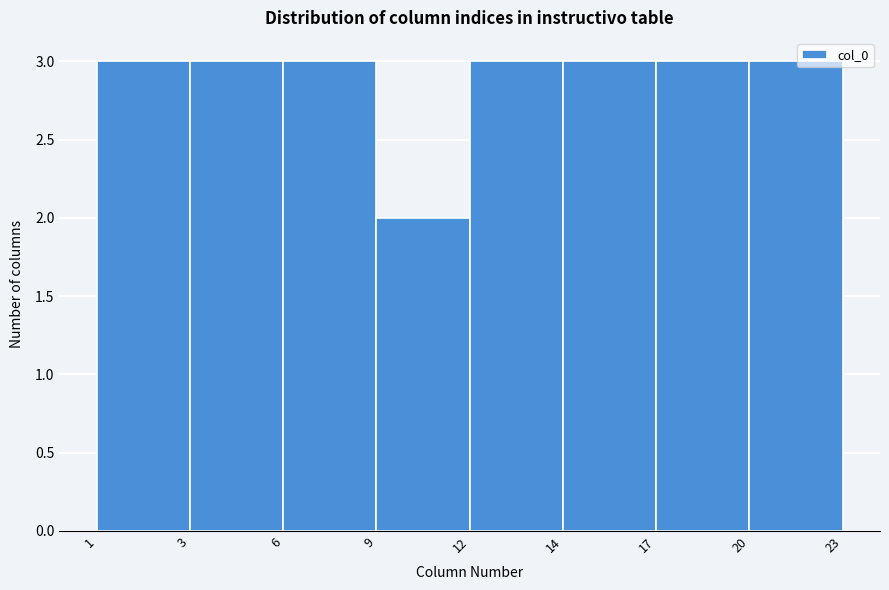

Reading right to left, transcribe all the data shown in this chart.

20=3	17=3	14=3	12=3	9=2	6=3	3=3	1=3